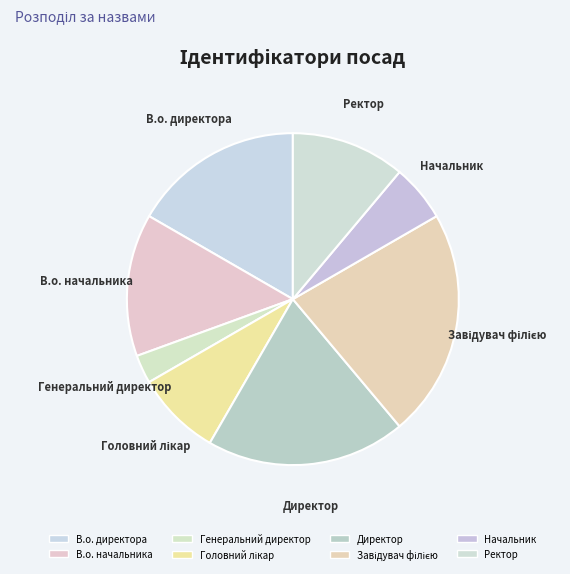

Does Ректор represent more than half of the total?

No